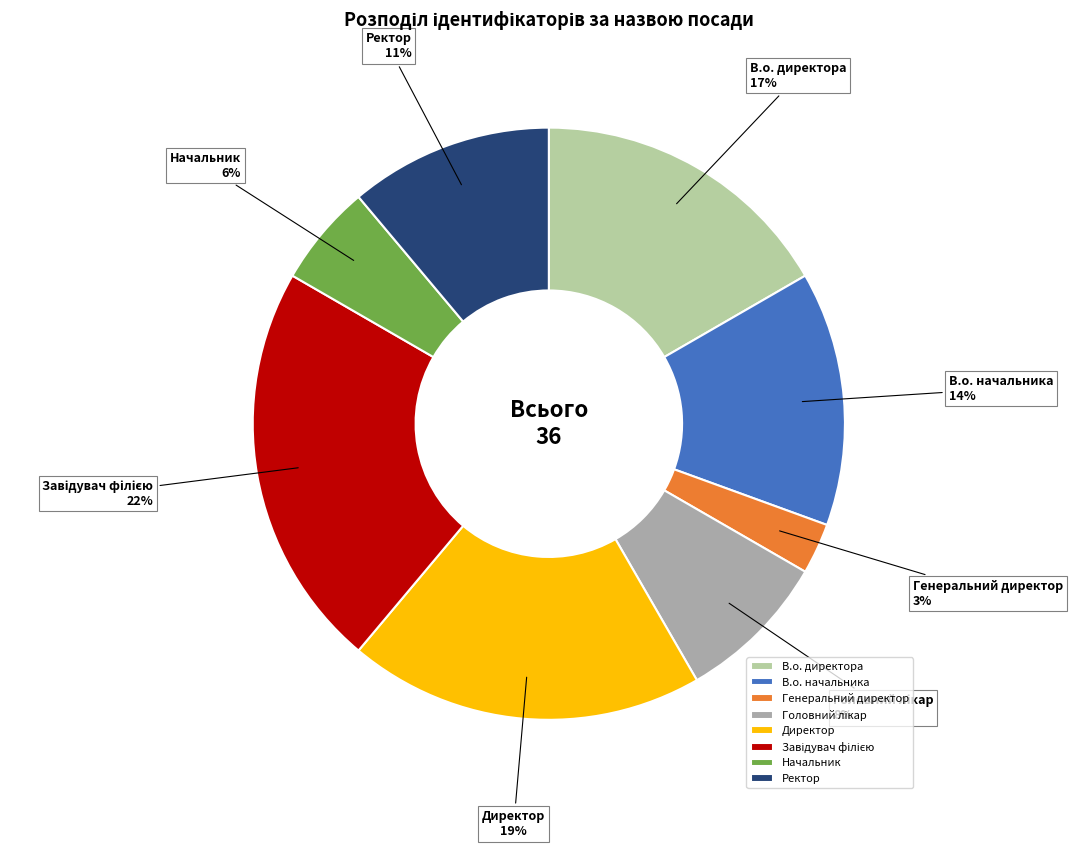

To the nearest percent, what portion does Генеральний директор represent?

3%